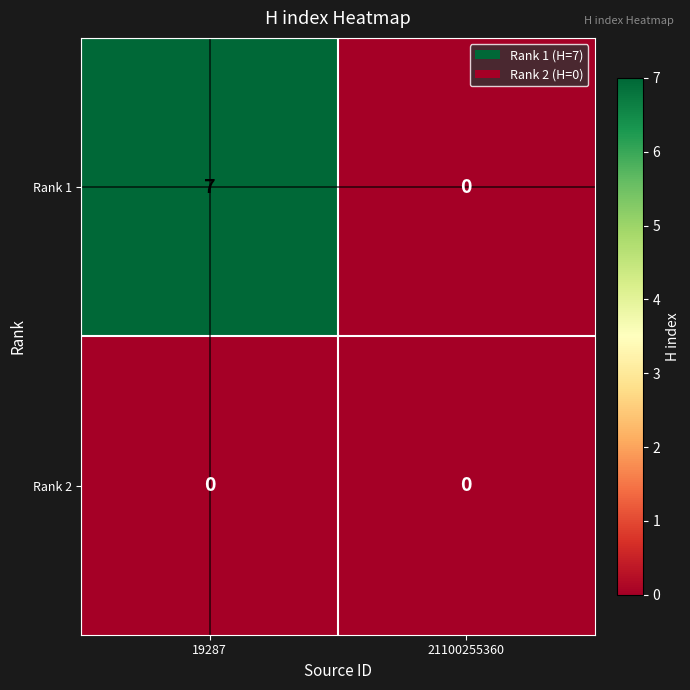

Reading left to right, extract all data points from this chart.

Rank 1: 19287=7	21100255360=0
Rank 2: 19287=0	21100255360=0